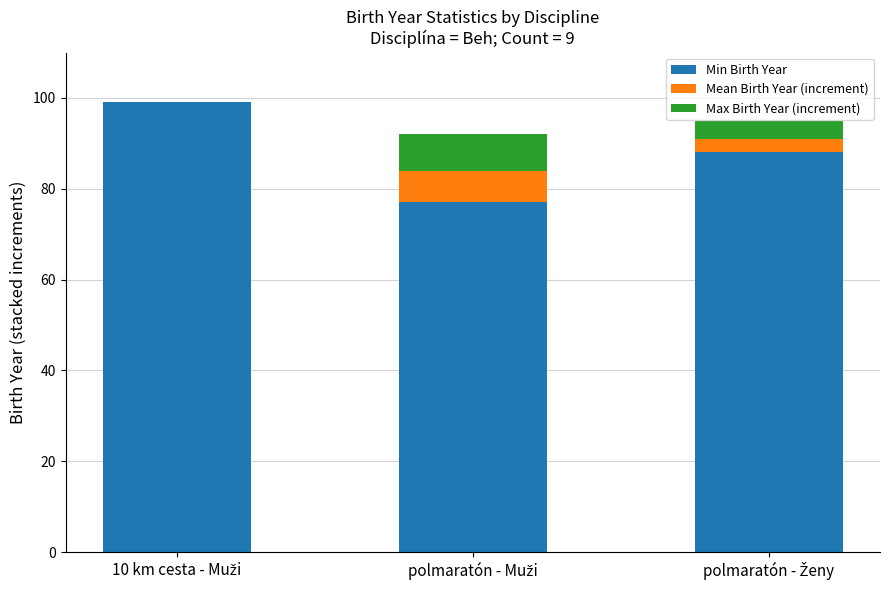

Are the bars horizontal?

No